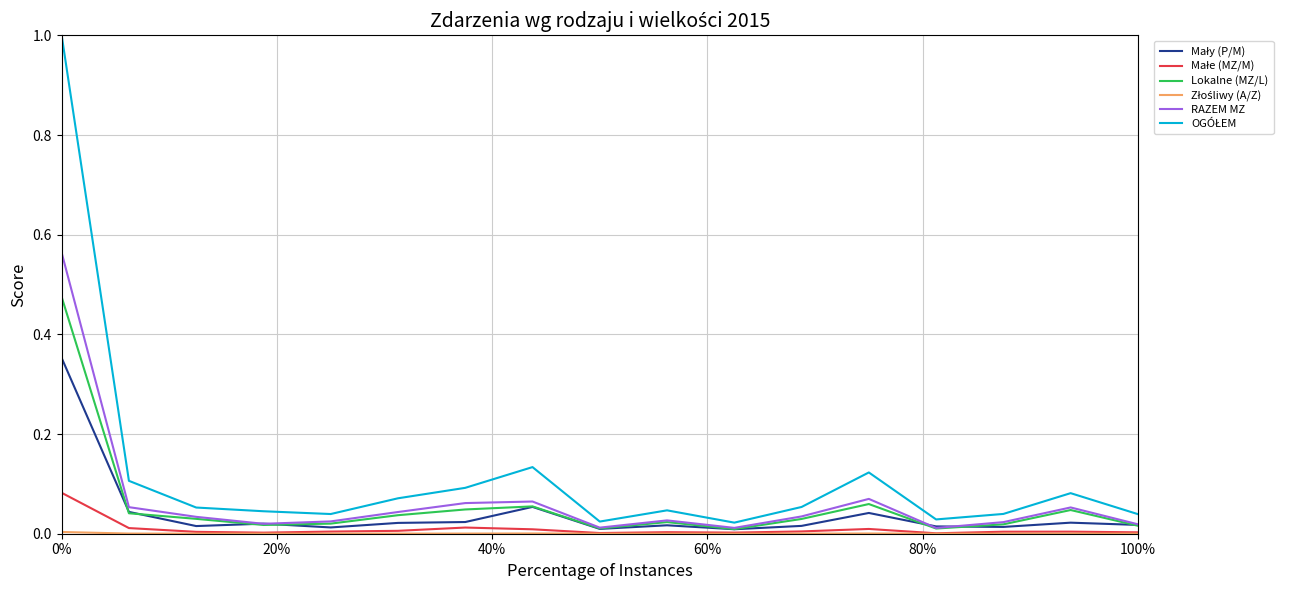

What is the greatest value displayed?

1.0